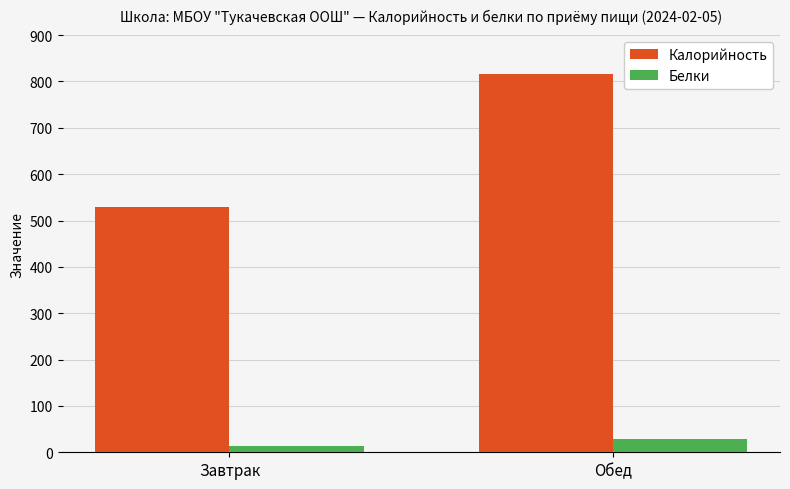

The Калорийность series shows 816.4 at Обед. True or false?

True